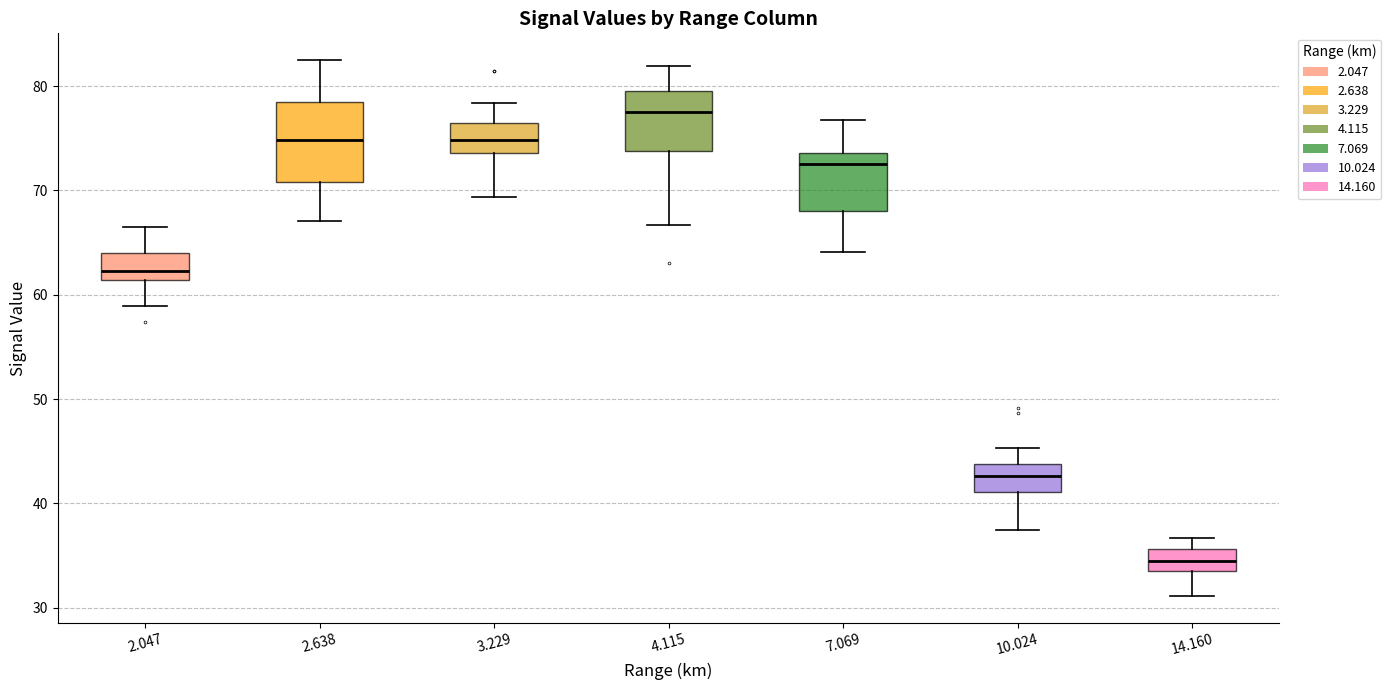

Which box's median line is the highest?

4.115